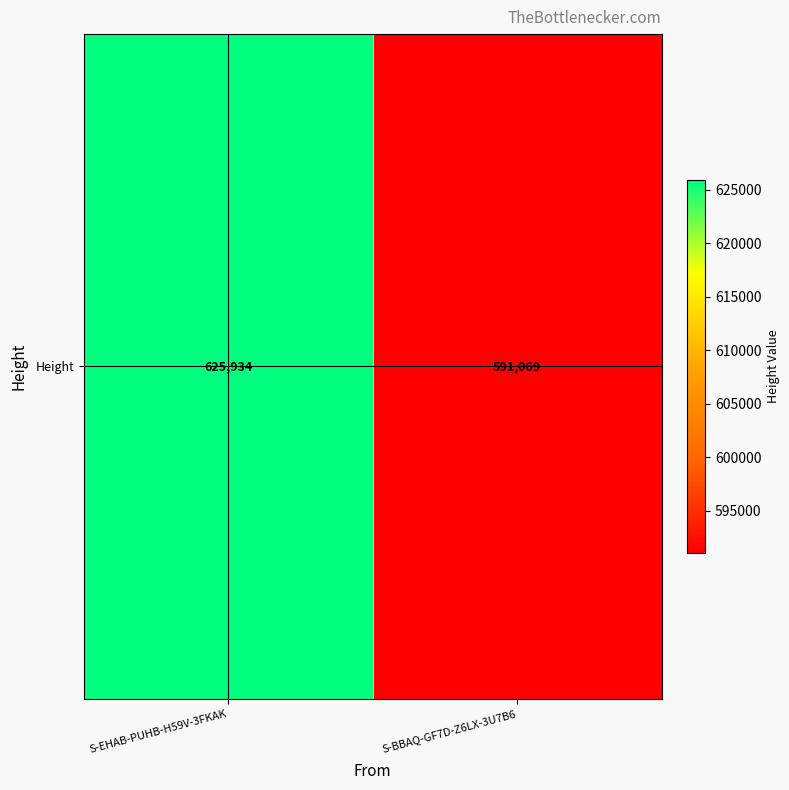

What is the difference between the values at S-BBAQ-GF7D-Z6LX-3U7B6 and S-EHAB-PUHB-H59V-3FKAK?

34865